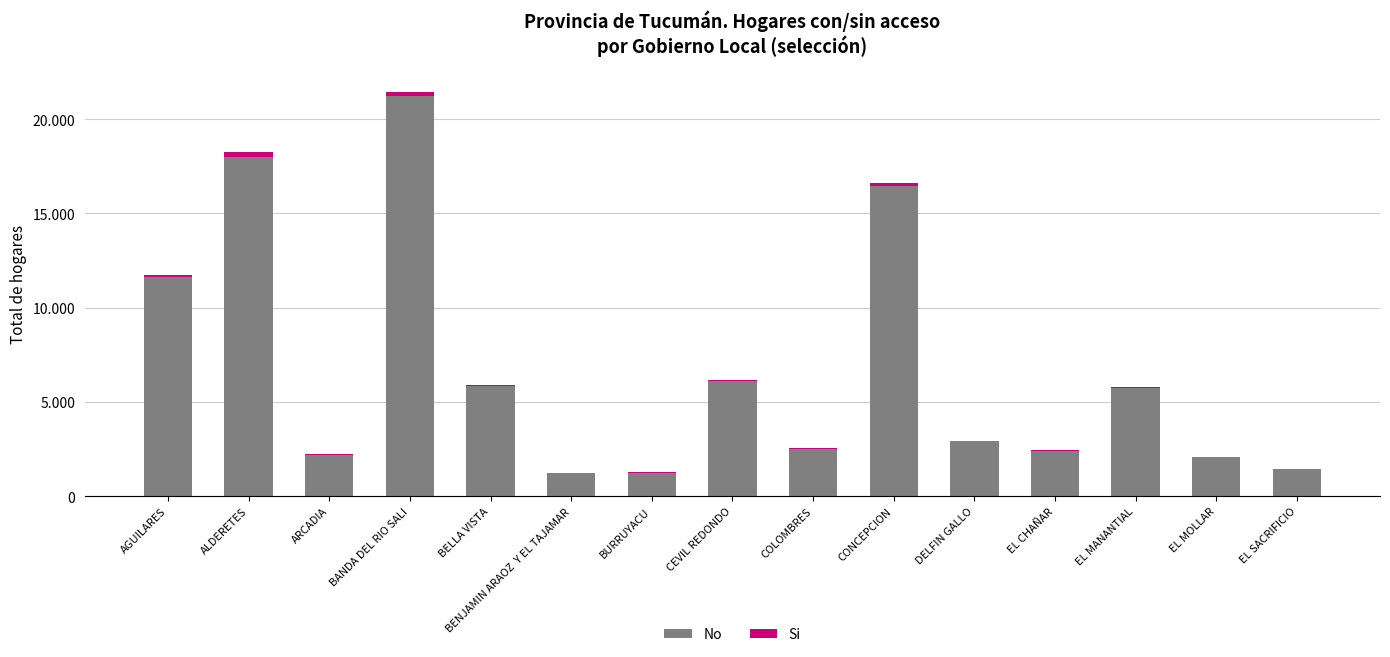

Are the bars horizontal?

No